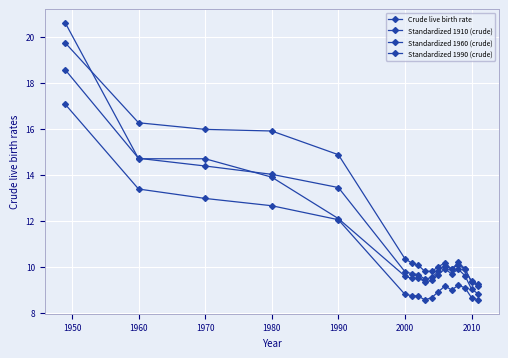

Where is Standardized 1910 (crude) nearest to the value 14?

1990